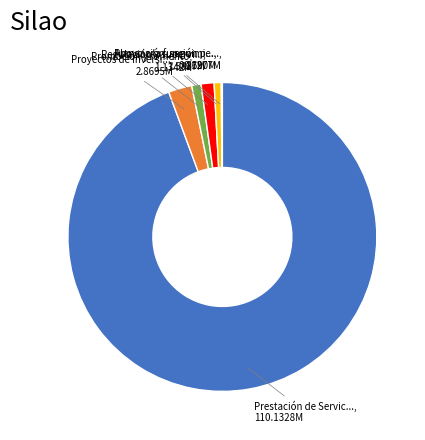

Does any single category account for the majority?

Yes